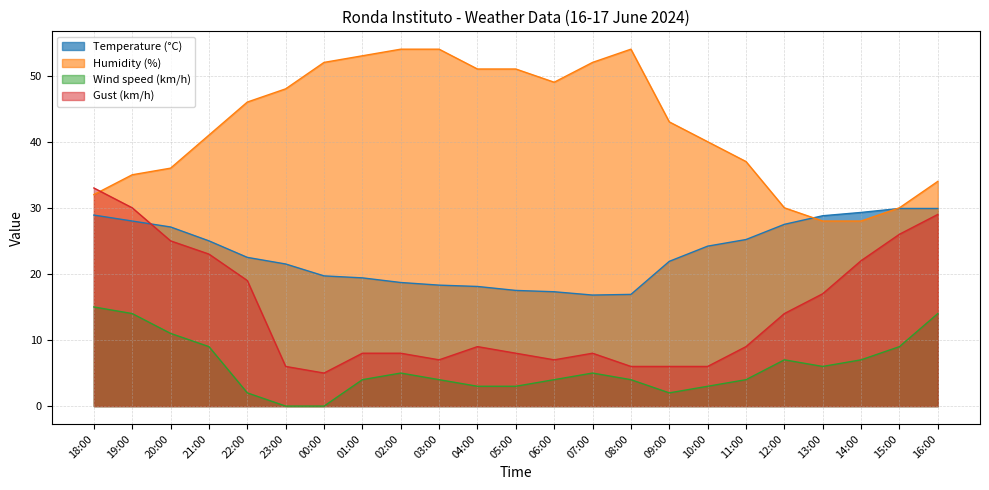

List the series in order of their overall mean, highest first.

Humidity (%), Temperature (°C), Gust (km/h), Wind speed (km/h)